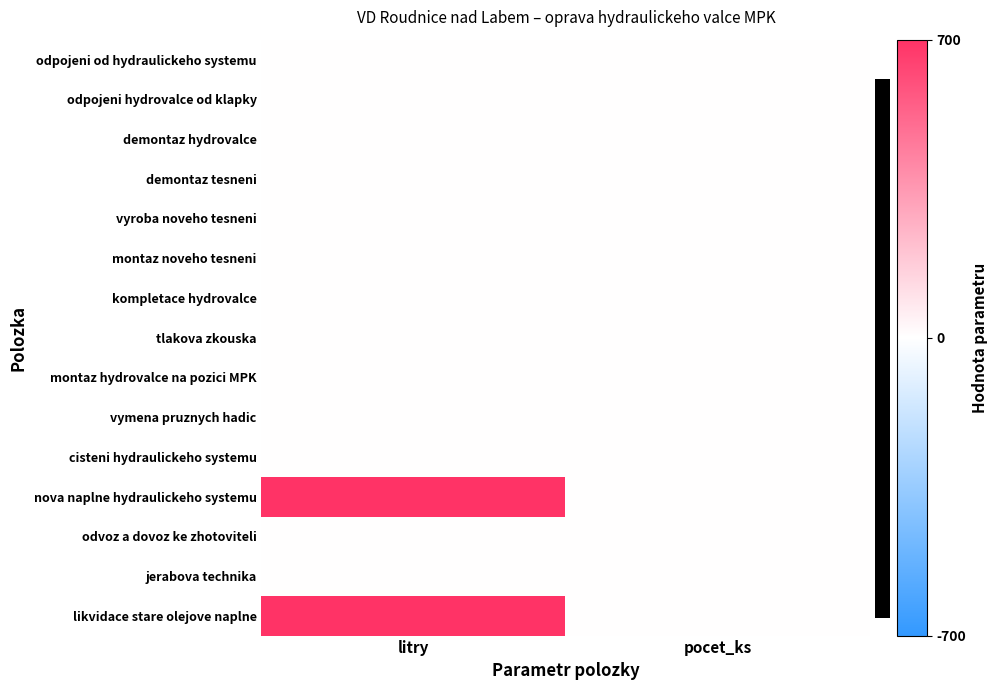

At which category is the sum across all series the highest?

litry